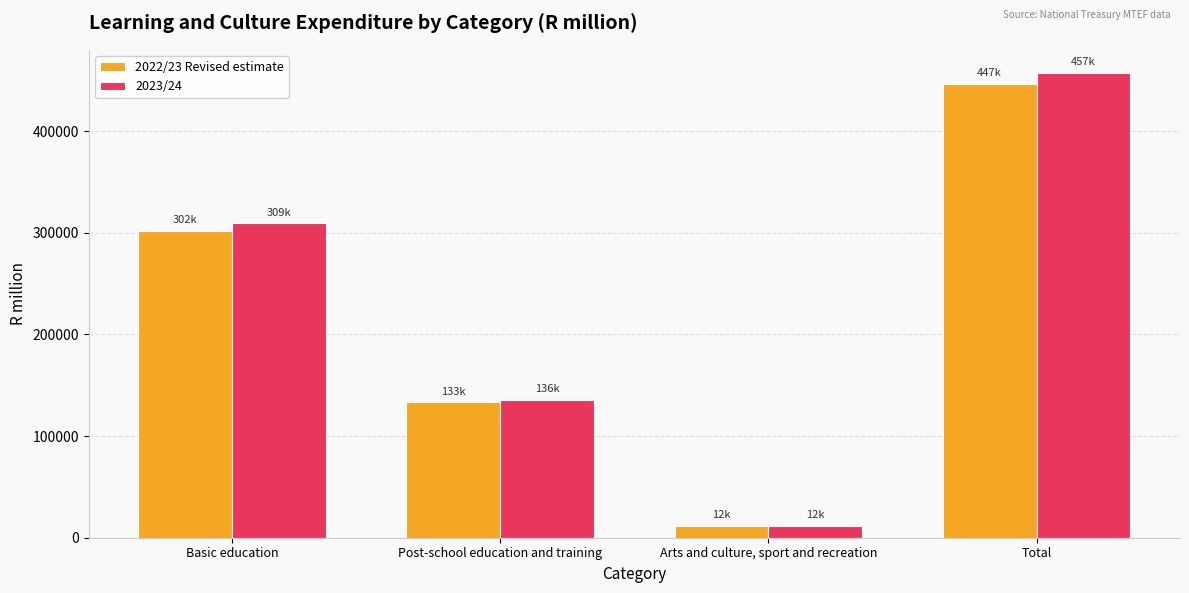

Where is 2022/23 Revised estimate nearest to the value 229196?

Basic education